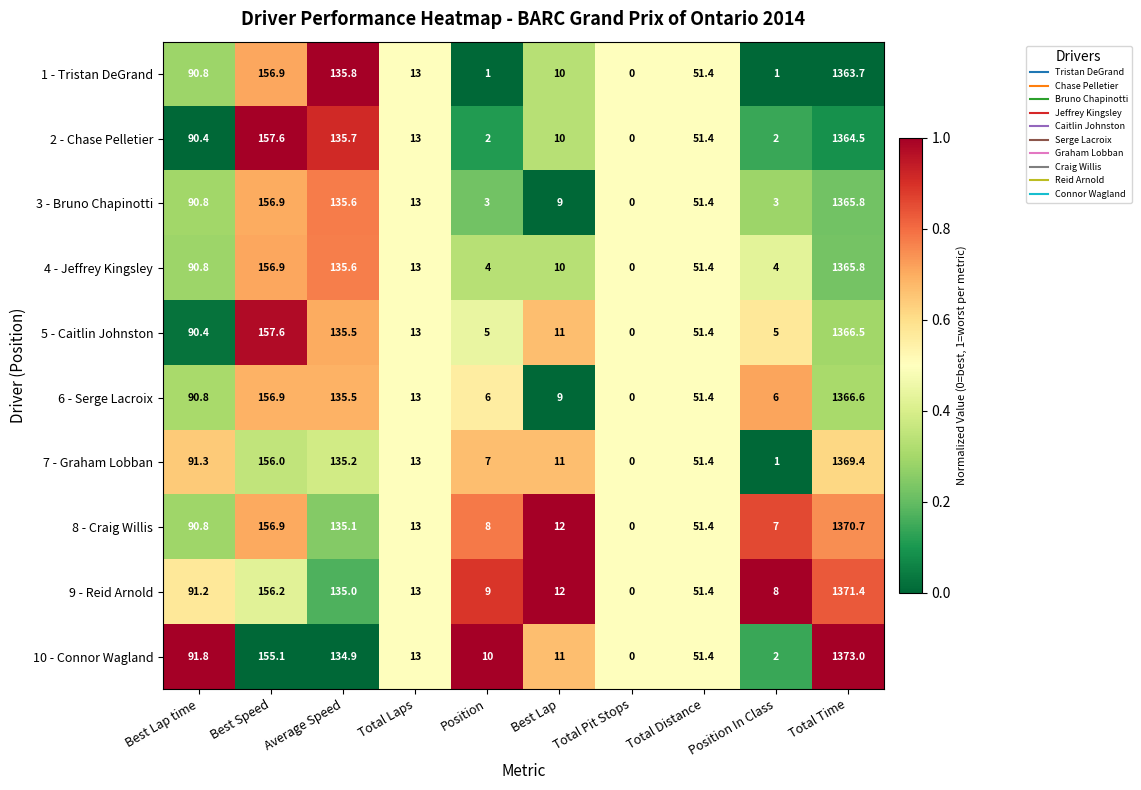

Between Position and Total Pit Stops, which series saw the biggest shift?

10 - Connor Wagland